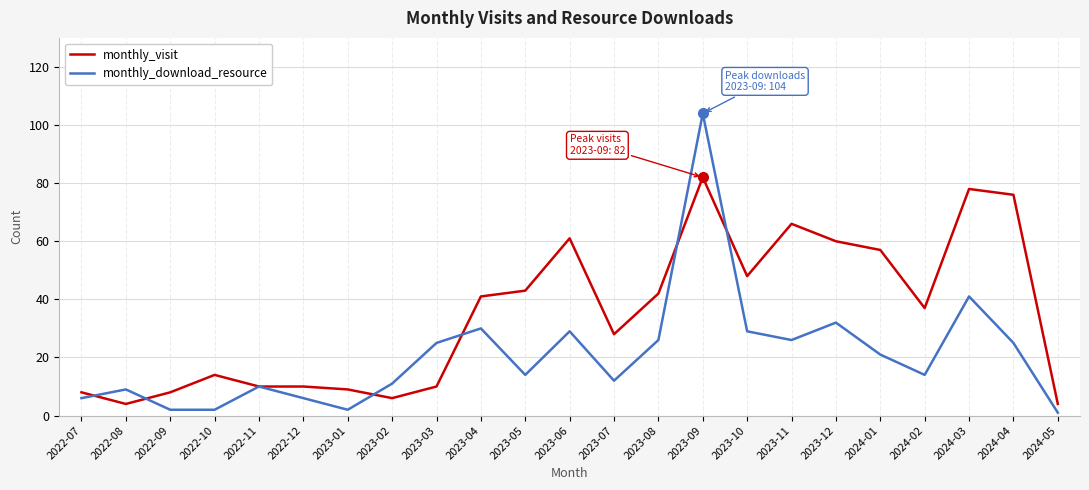

Is it true that monthly_visit equals 16 at 2024-01?

False